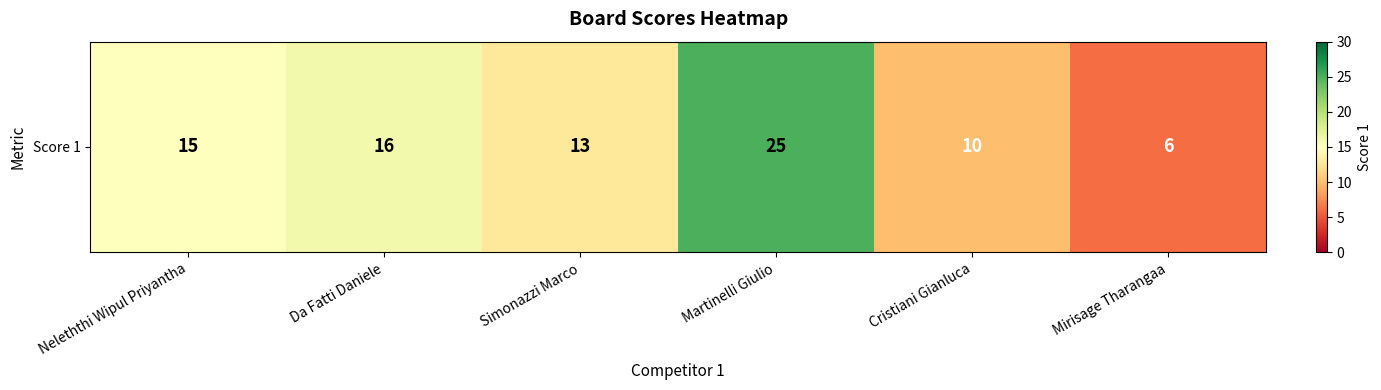

The chart shows a value of 13 at Simonazzi Marco. True or false?

True